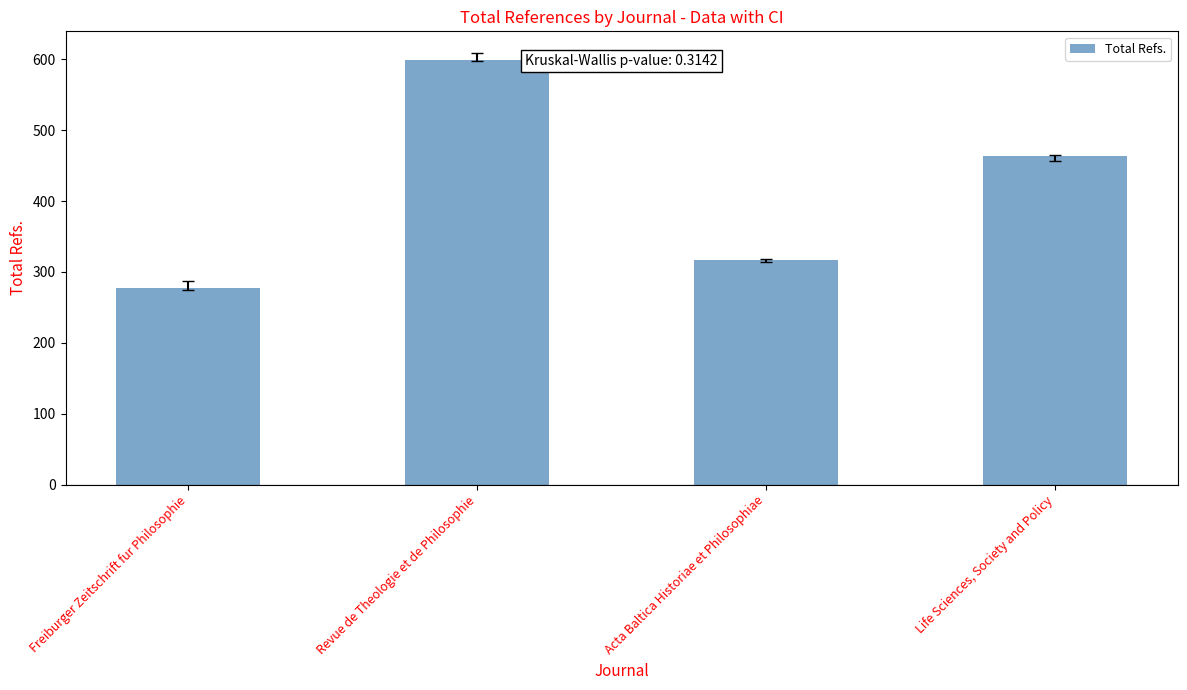

Reading left to right, extract all data points from this chart.

Freiburger Zeitschrift fur Philosophie=277	Revue de Theologie et de Philosophie=599	Acta Baltica Historiae et Philosophiae=317	Life Sciences, Society and Policy=463